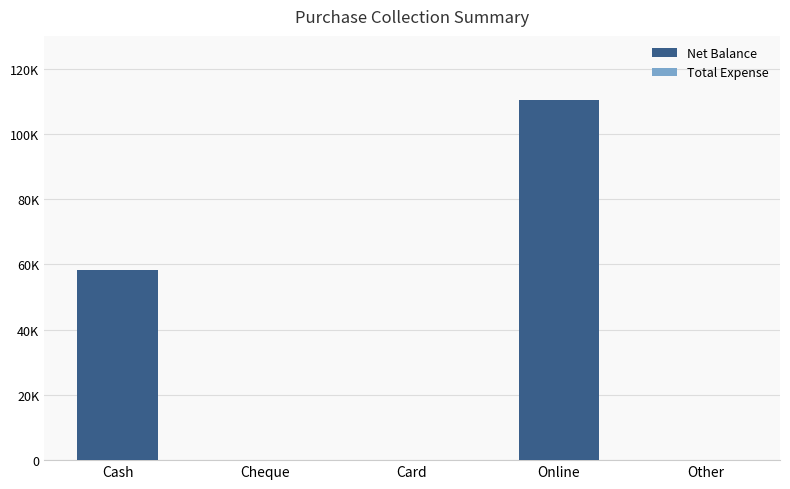

Reading left to right, what are all the values shown in this chart?

Net Balance: Cash=58200	Cheque=0	Card=0	Online=110400	Other=0
Total Expense: Cash=0	Cheque=0	Card=0	Online=0	Other=0